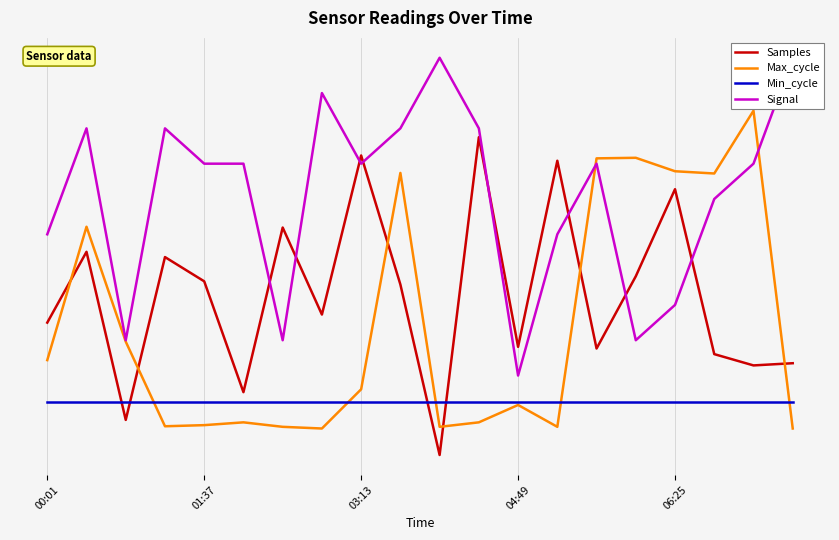

What position from the left is 9?

10